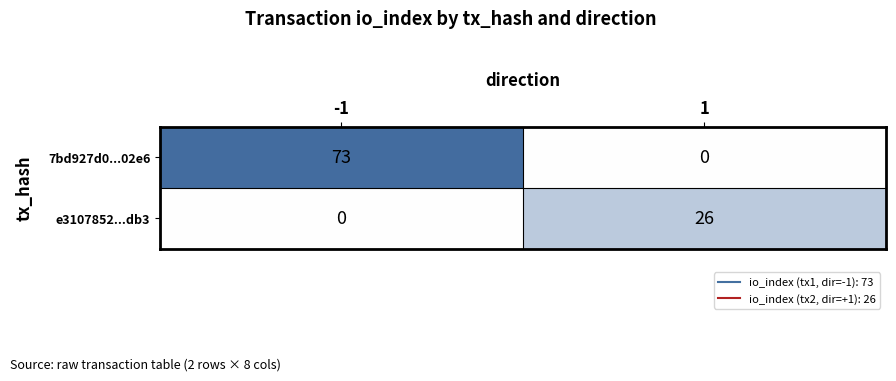

Is it true that e3107852...db3 equals 16 at -1?

False